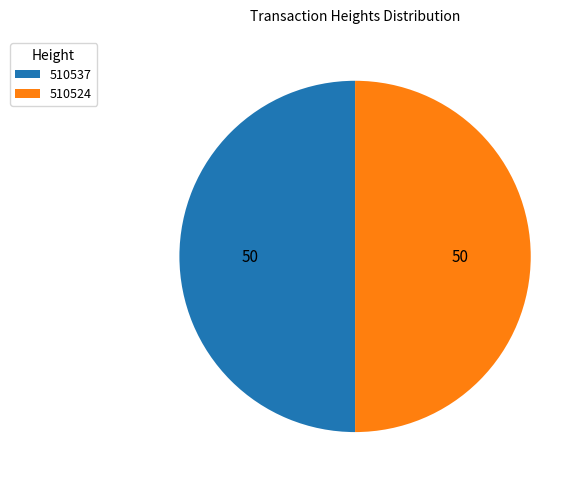

Approximately how many times larger is the value at 510524 compared to 510537?

1.0